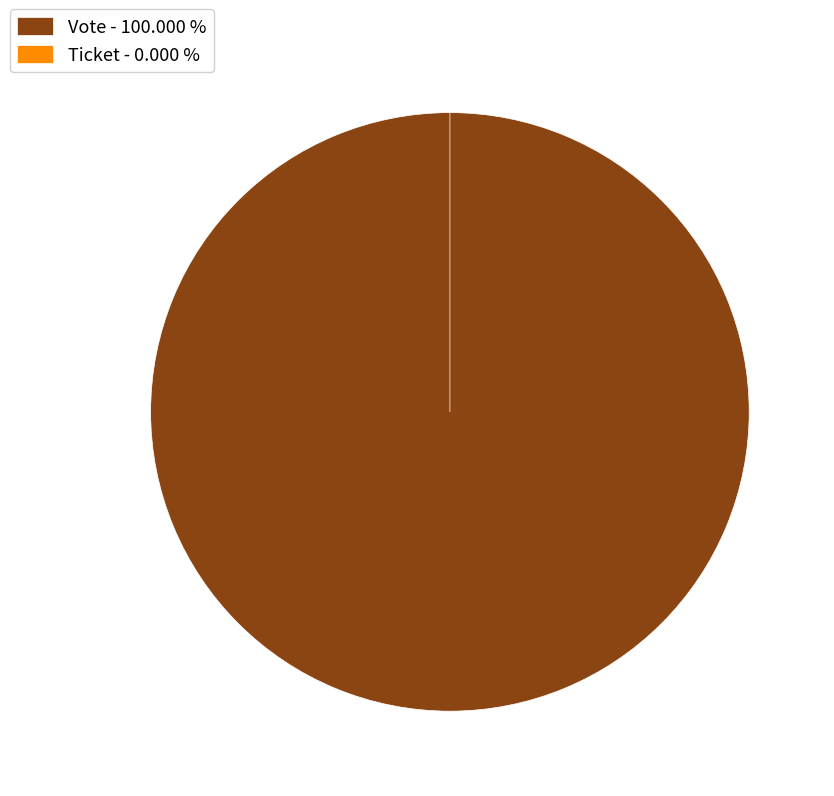

To the nearest percent, what is the combined percentage of Vote and Ticket?

100%